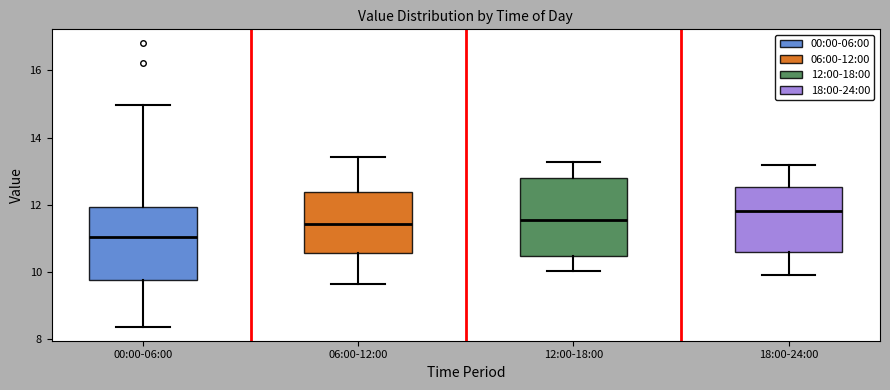

Which box has the lowest median line?

00:00-06:00